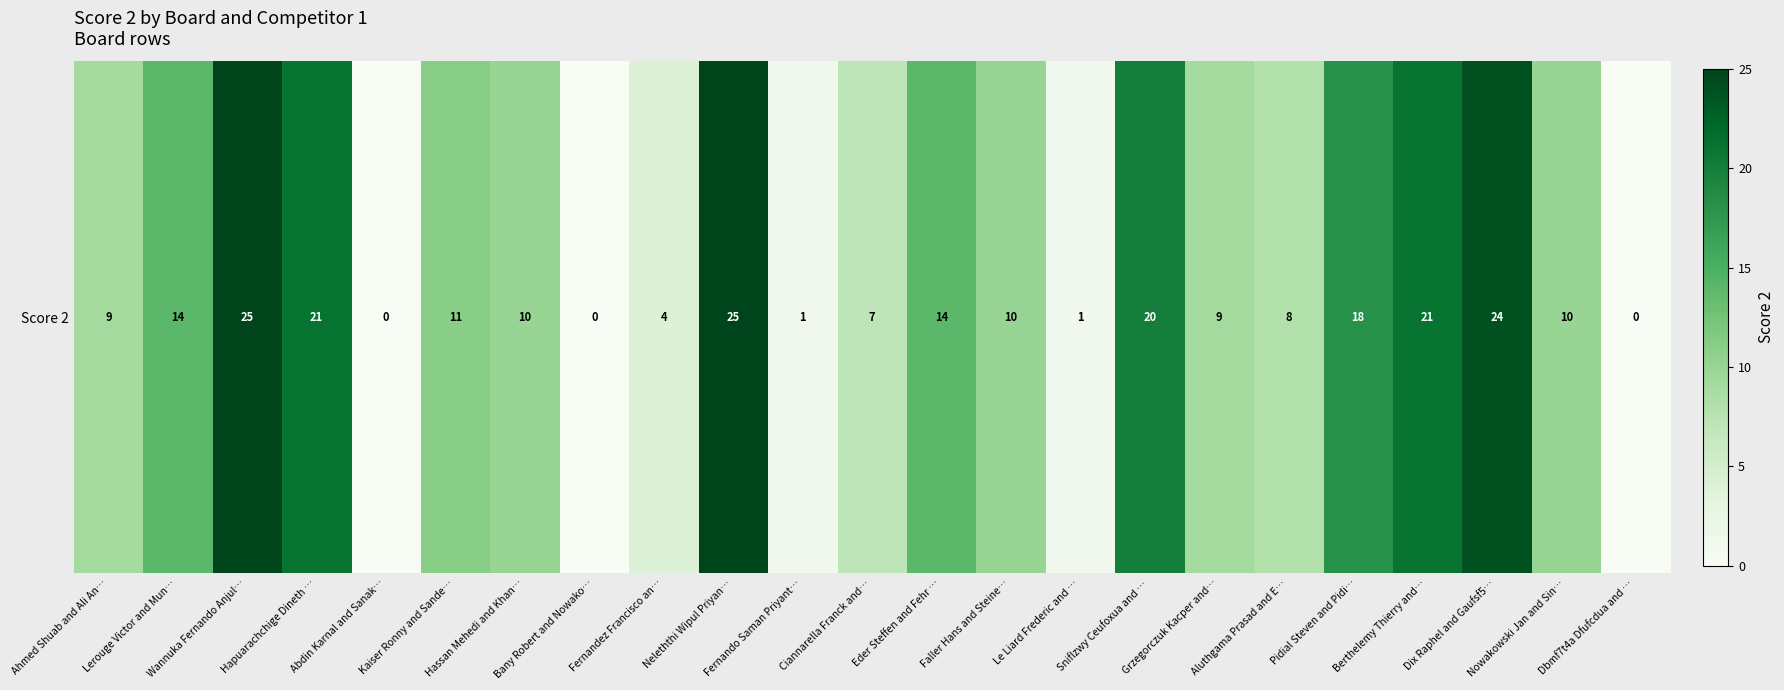

List the labels in order of value, largest first.

Wannuka Fernando Anjul…, Neleththi Wipul Priyan…, Dix Raphel and Gaufsf5…, Hapuarachchige Dineth …, Berthelemy Thierry and…, Sniflzwy Ceufoxua and …, Pidial Steven and Pidi…, Lerouge Victor and Mun…, Eder Steffen and Fehr …, Kaiser Ronny and Sande…, Hassan Mehedi and Khan…, Faller Hans and Steine…, Nowakowski Jan and Sin…, Ahmed Shuab and Ali An…, Grzegorczuk Kacper and…, Aluthgama Prasad and E…, Ciannarella Franck and…, Fernandez Francisco an…, Fernando Saman Priyant…, Le Liard Frederic and …, Abdin Karnal and Sanak…, Bany Robert and Nowako…, Dbmf7t4a Dfufcdua and …